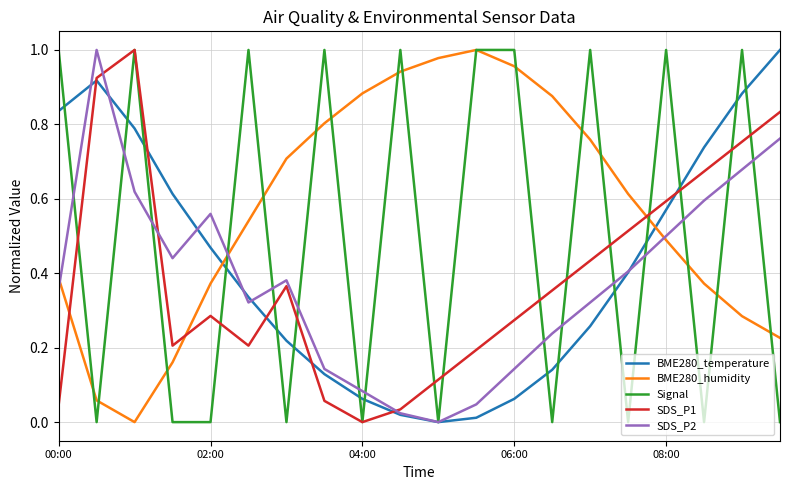

How many interior local peaks does the SDS_P2 series have?

3